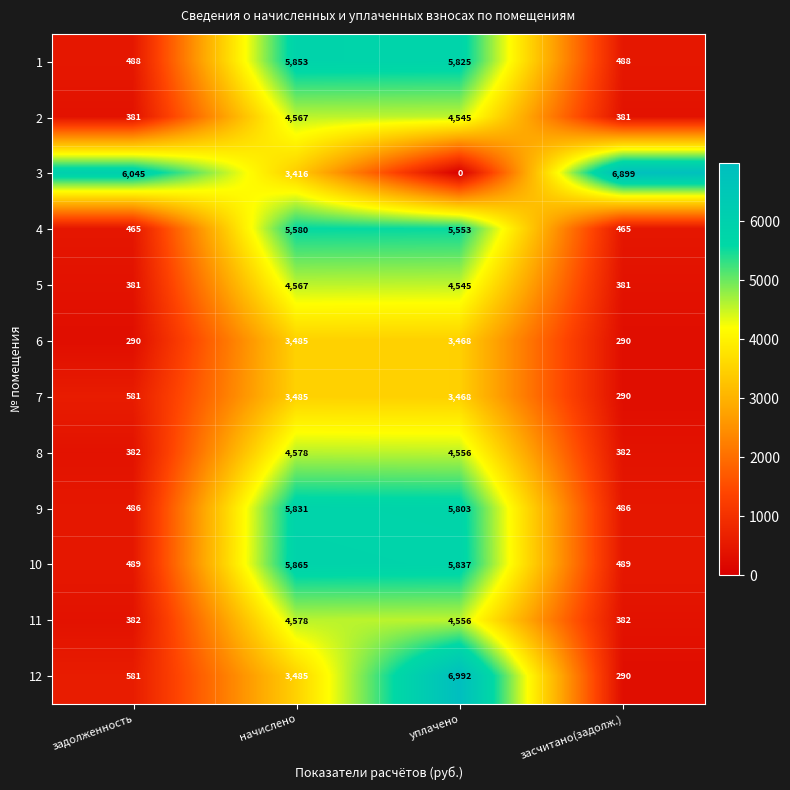

Which series changed the most between задолженность and начислено?

10